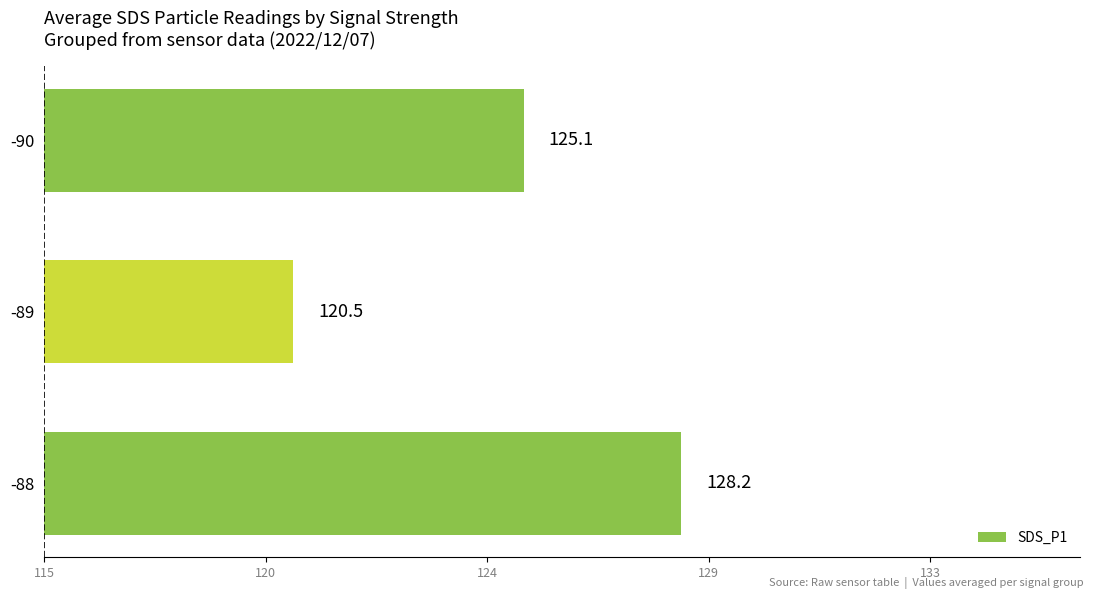

Does the chart contain any negative values?

No